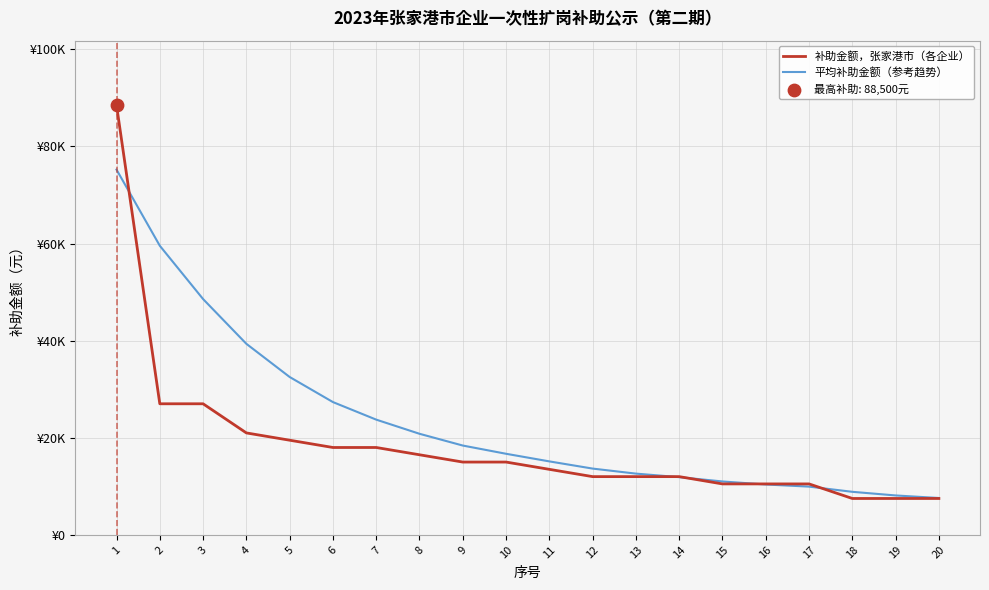

At which category is the sum across all series the highest?

1